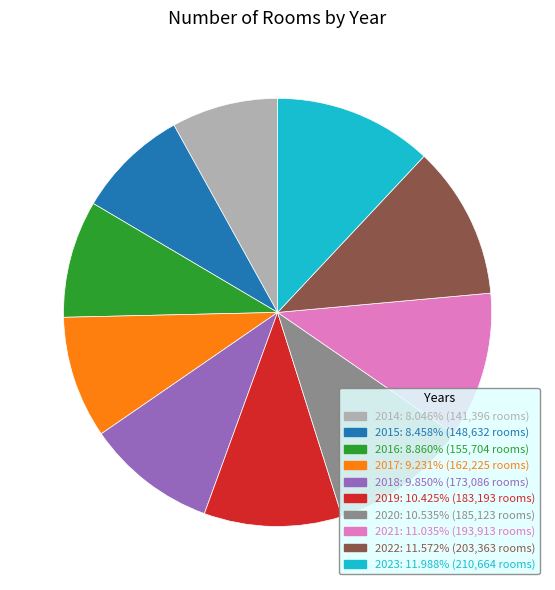

Which has a higher value, 2014 or 2016?

2016